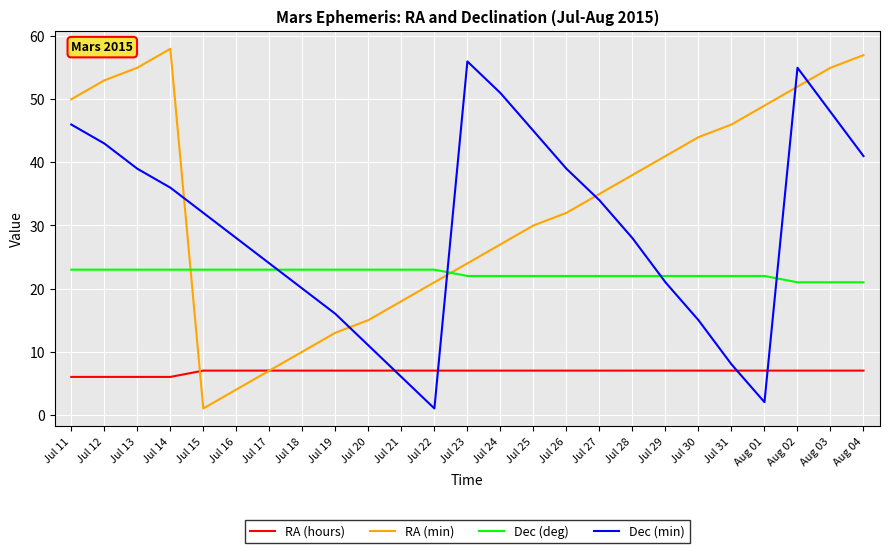

How many intersections are there between RA (min) and Dec (deg)?

2